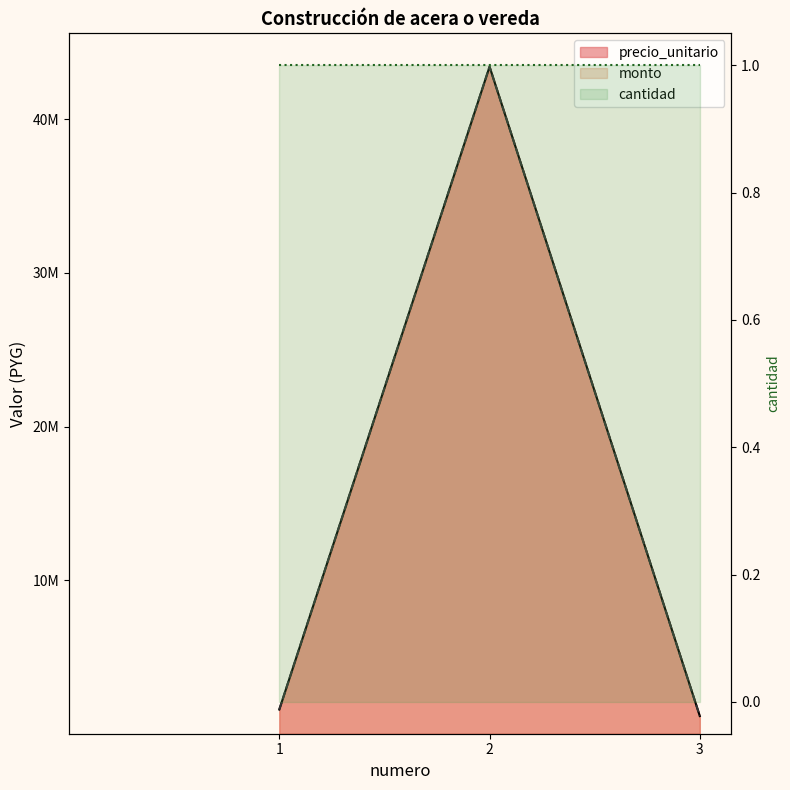

How many lines are shown in the chart?

2